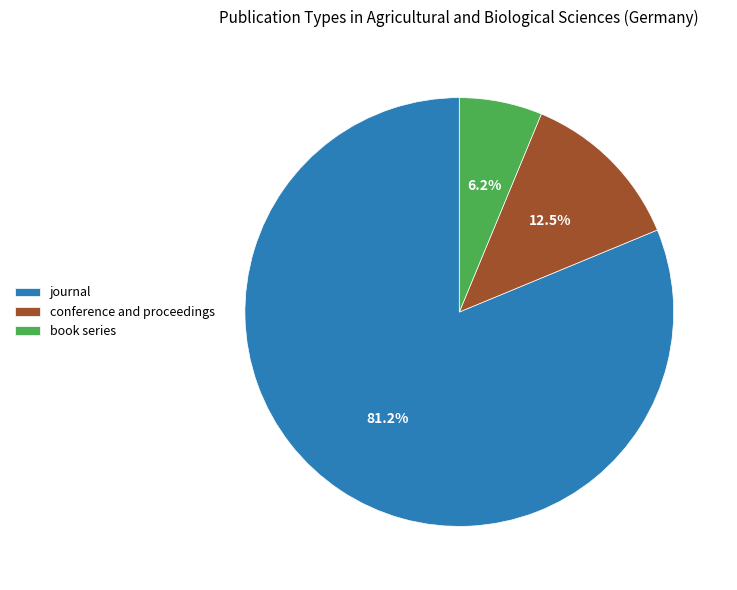

How many slices are in this pie chart?

3